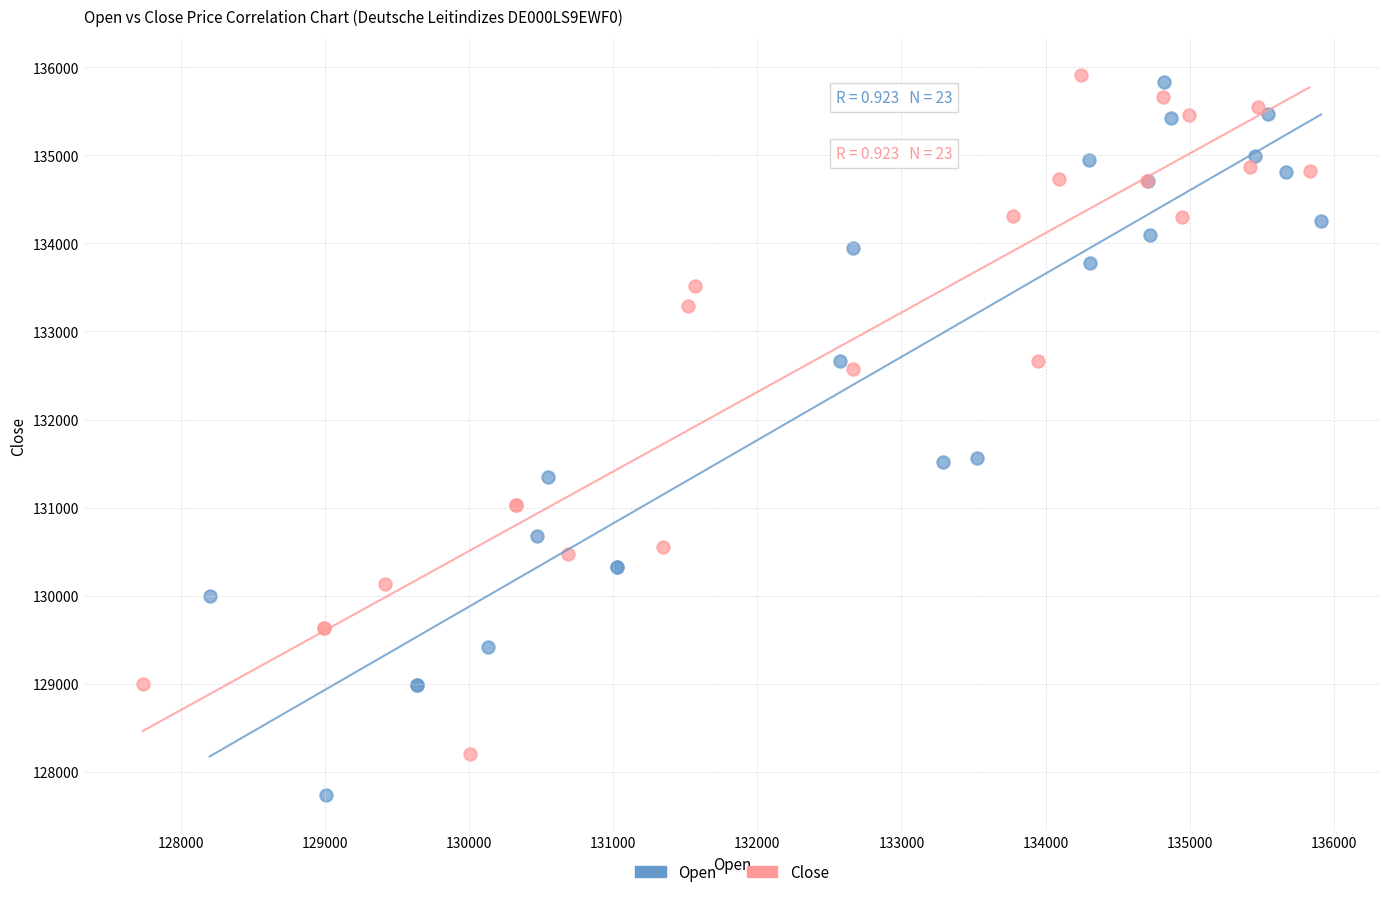

Which series reaches the minimum Y coordinate?

Open